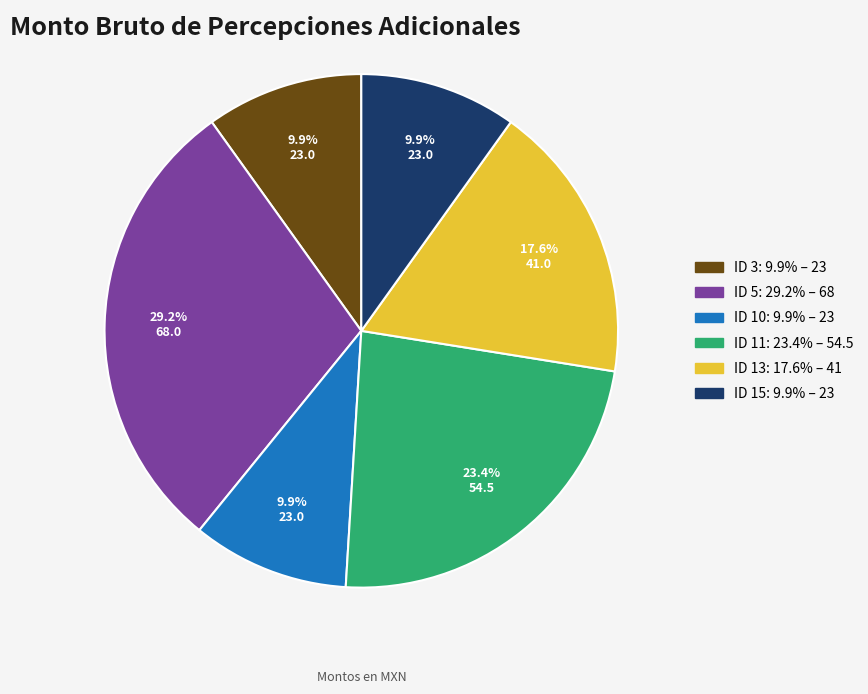

Between ID 13 and ID 15, which is larger?

ID 13